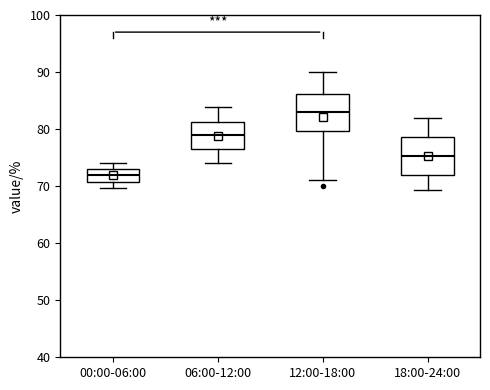

Where does the median line of the box for 00:00-06:00 sit on the y-axis? The values are not printed on the chart, so give them approximately, as read against the axis.

72